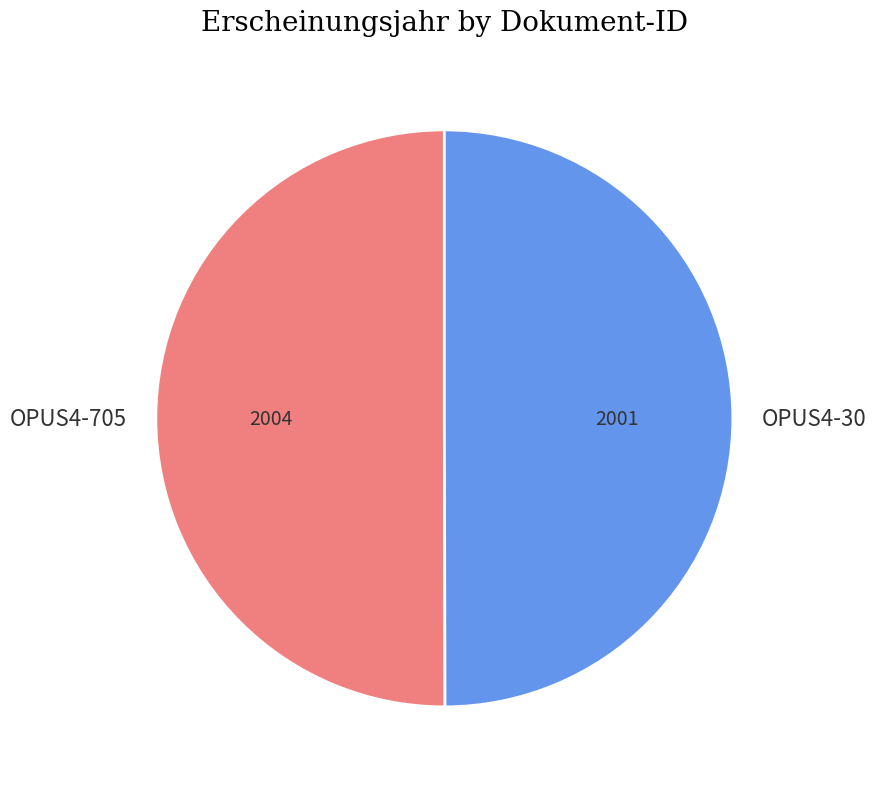

Combined, do OPUS4-30 and OPUS4-705 account for over 50%?

Yes